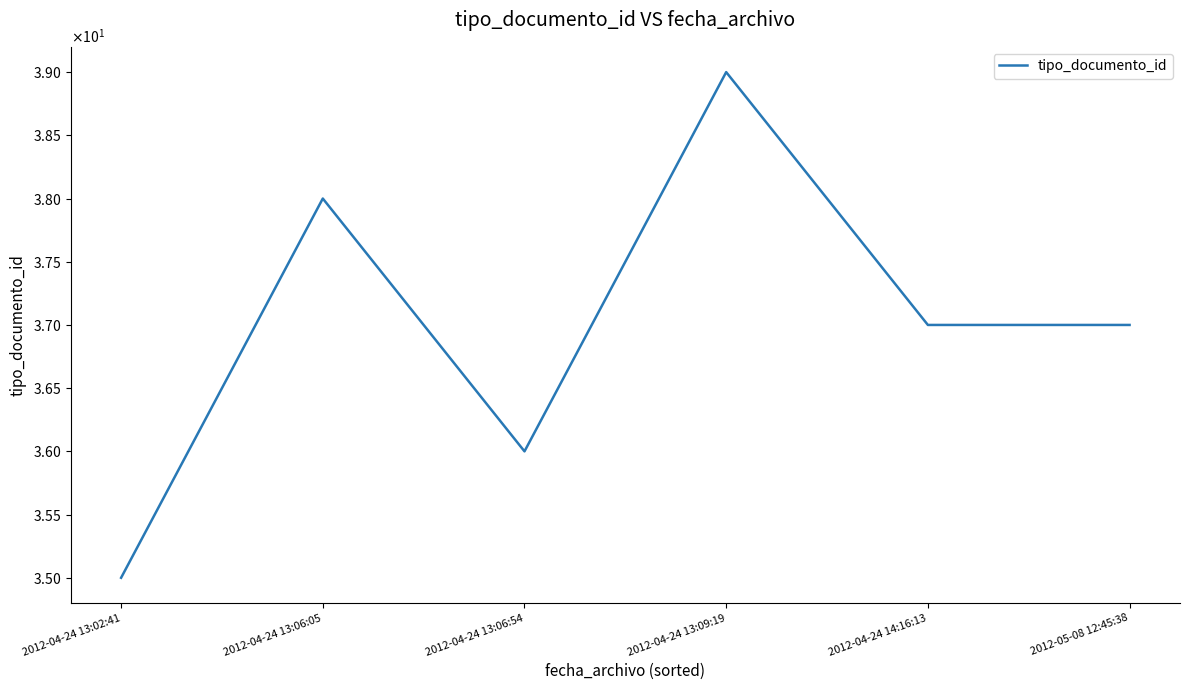

Which category has the highest value across all series?

2012-04-24 13:09:19